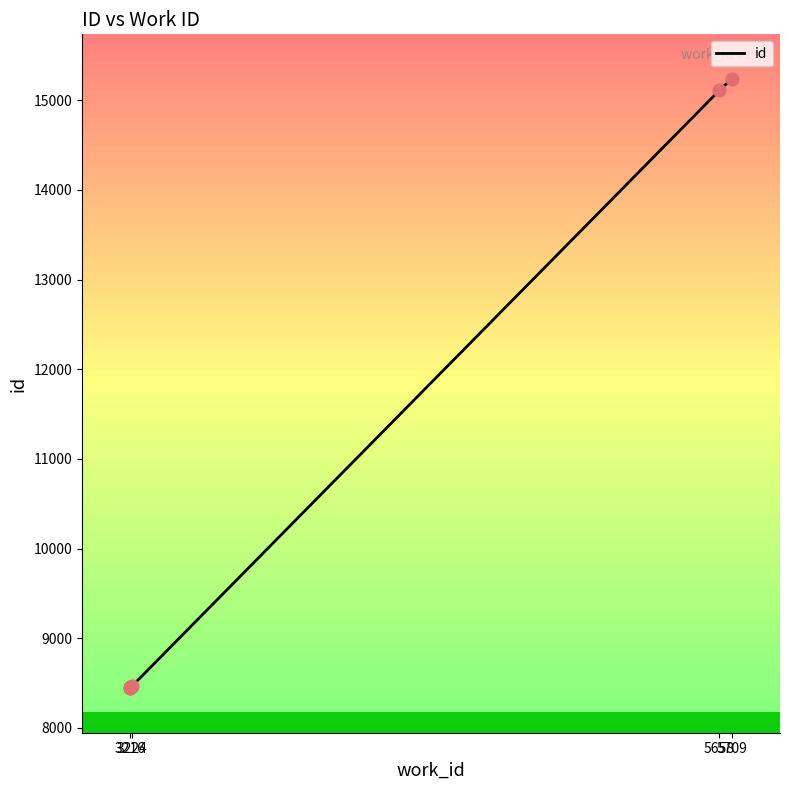

Approximately how many times larger is the value at 5658 compared to 3224?

1.8